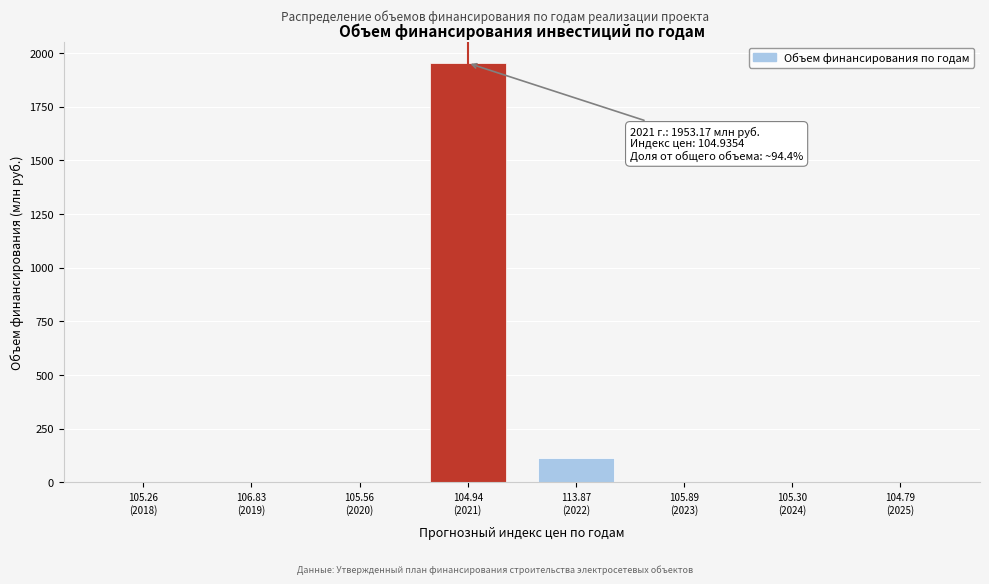

What is the greatest value displayed?

1953.2